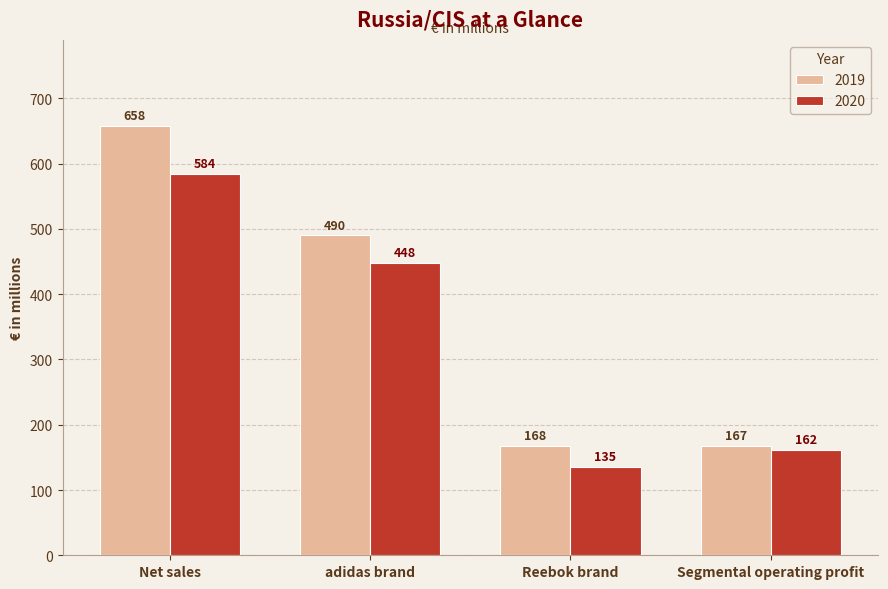

Which series has the largest range (max minus min)?

2019